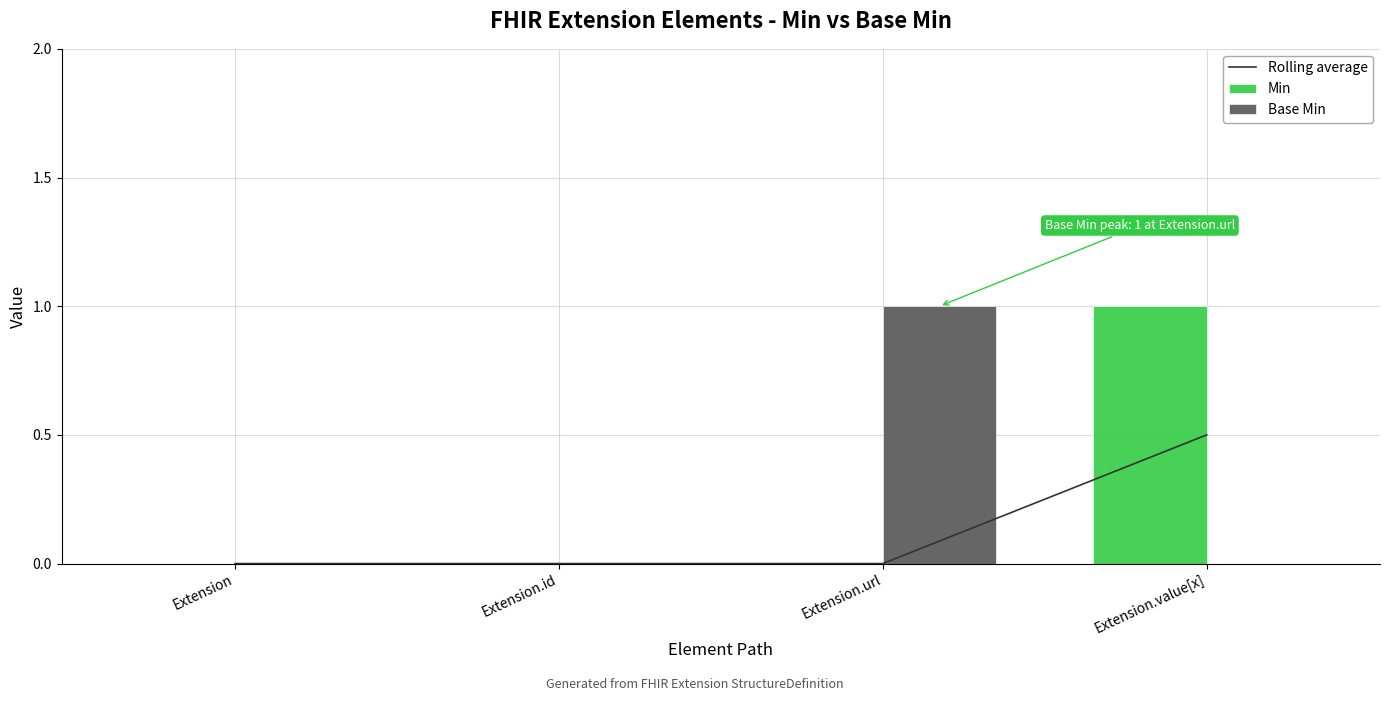

How many positive values does the Rolling average series have?

1